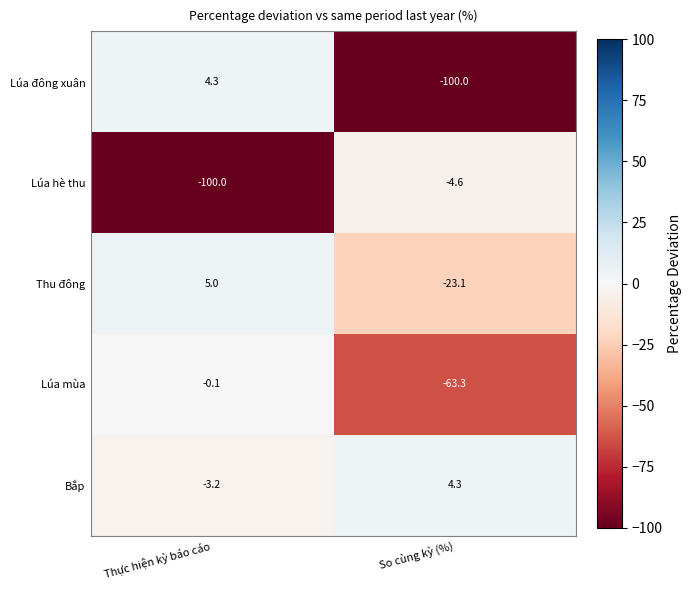

At which category is the sum across all series the highest?

Thực hiện kỳ báo cáo